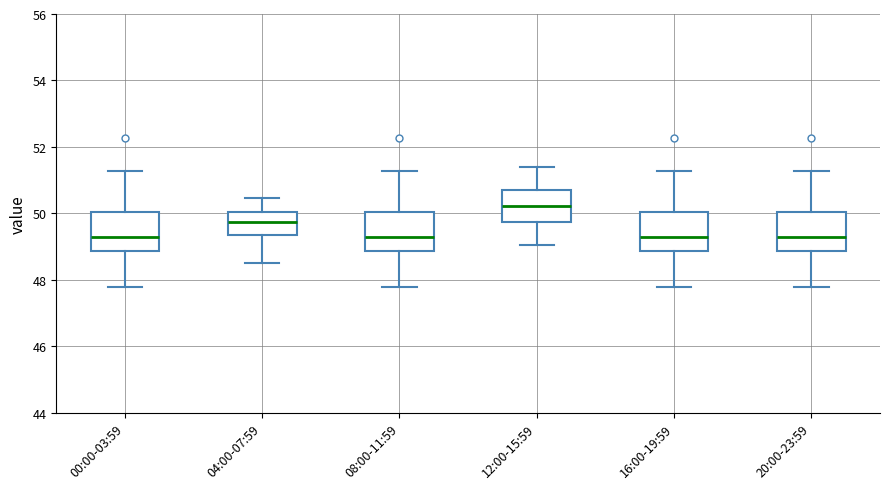

Which box's median line is the highest?

12:00-15:59